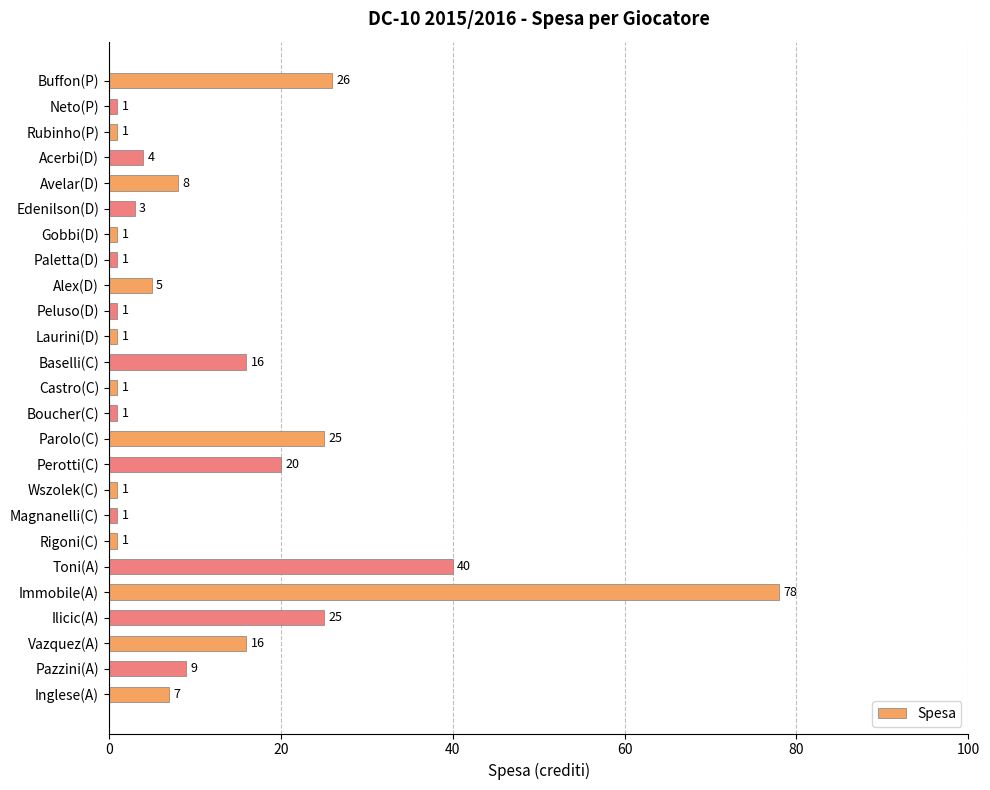

What is the change in value from Rubinho(P) to Parolo(C)?

+24